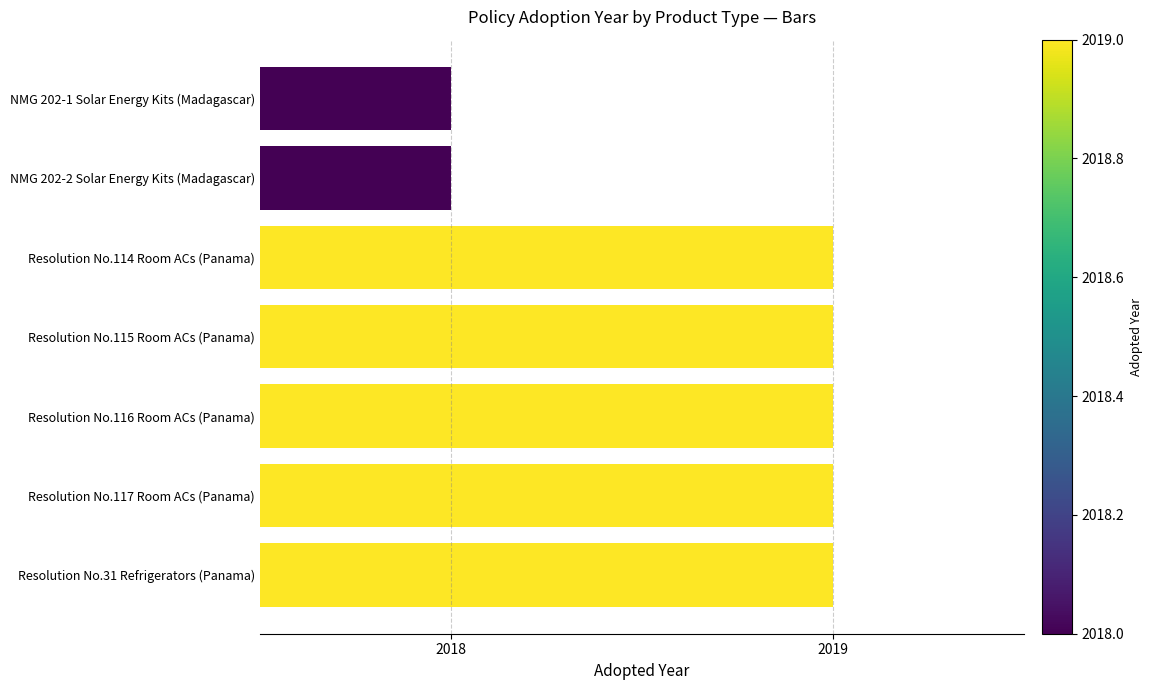

What is the greatest value displayed?

2019